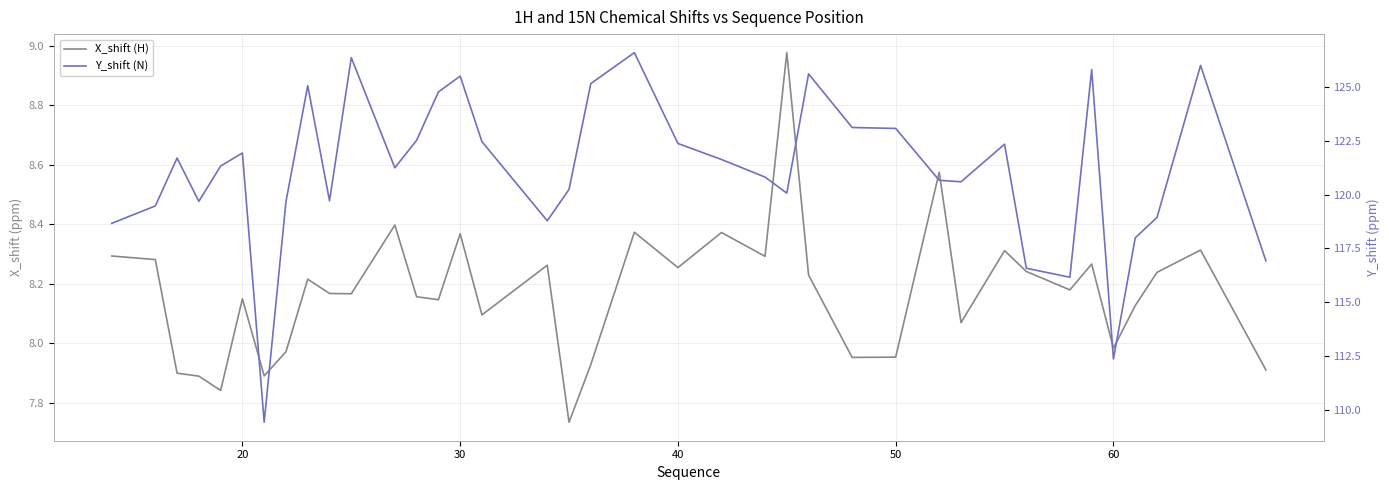

Which series has the largest total across all categories?

Y_shift (N)